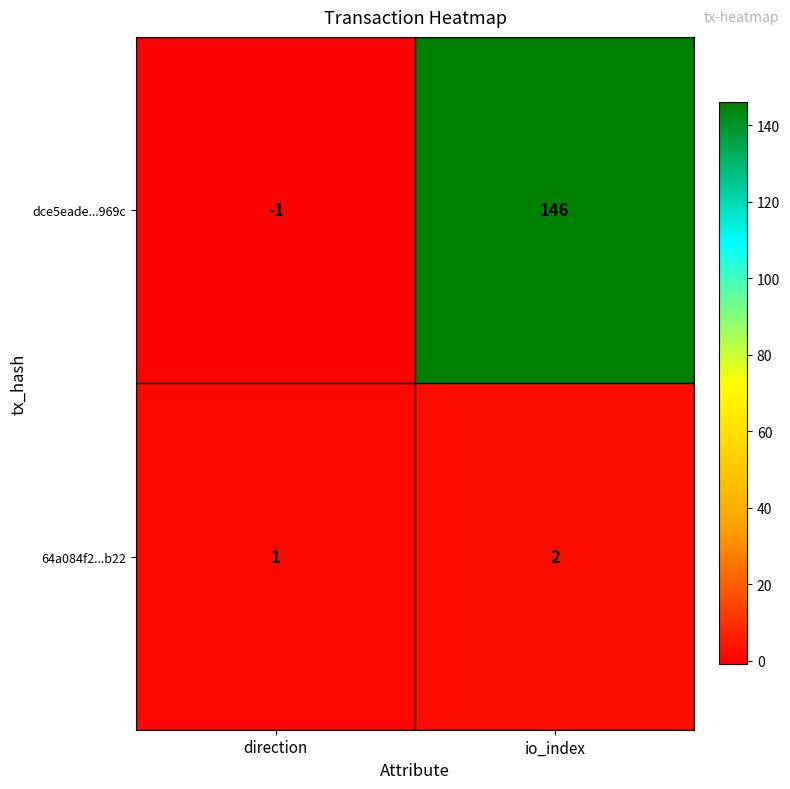

The value of dce5eade...969c at io_index is 50. True or false?

False